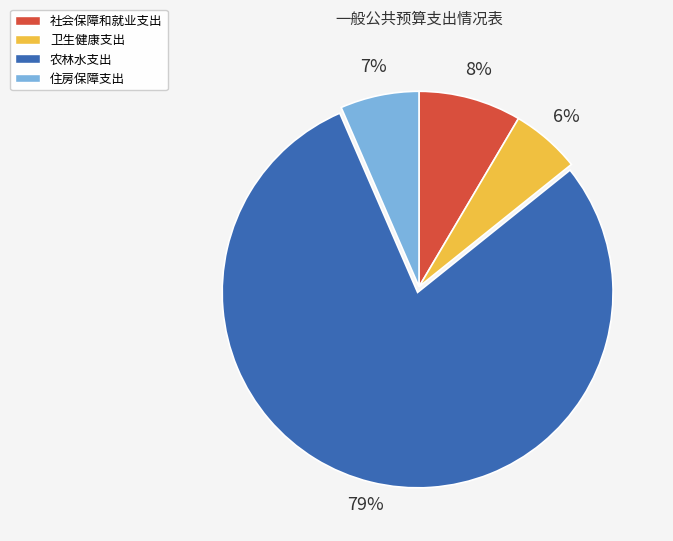

Rank the categories by value from highest to lowest.

农林水支出, 社会保障和就业支出, 住房保障支出, 卫生健康支出